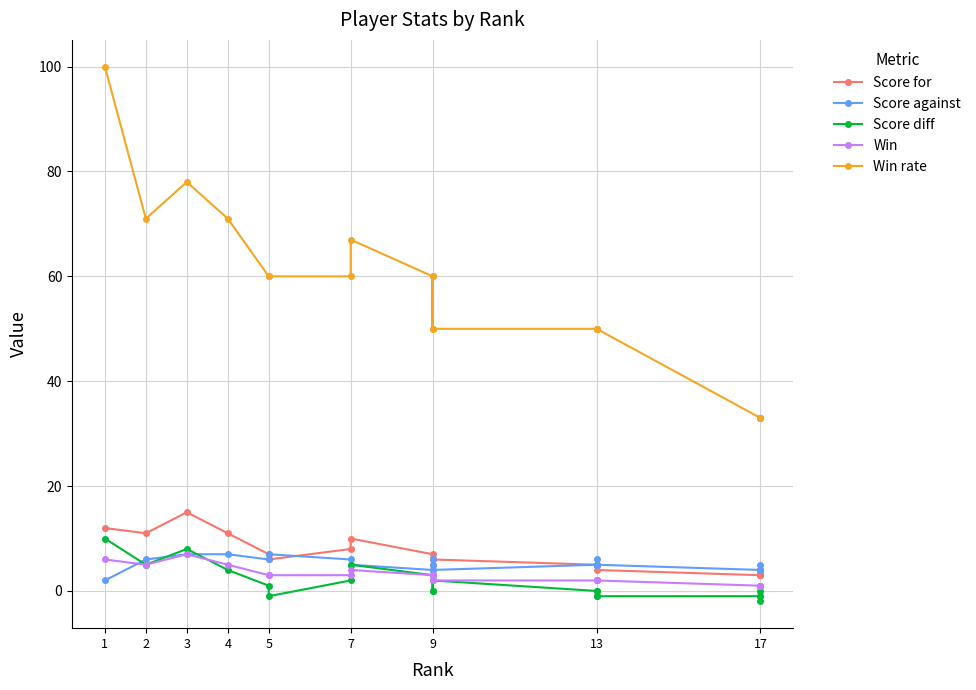

What is the sum of all Score against values?

103